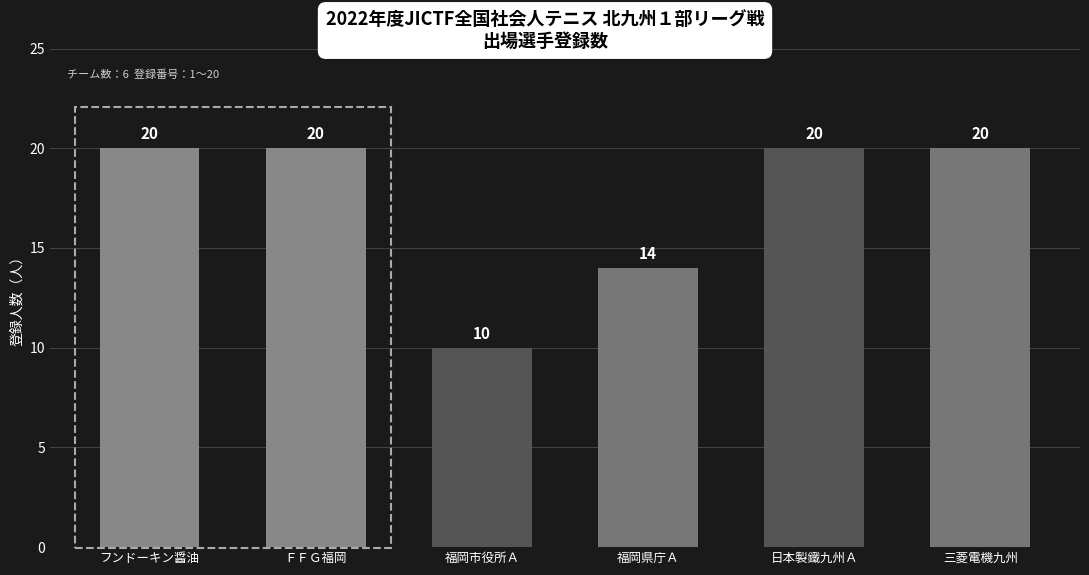

What is the sum of the values at ＦＦＧ福岡 and 福岡県庁Ａ?

34